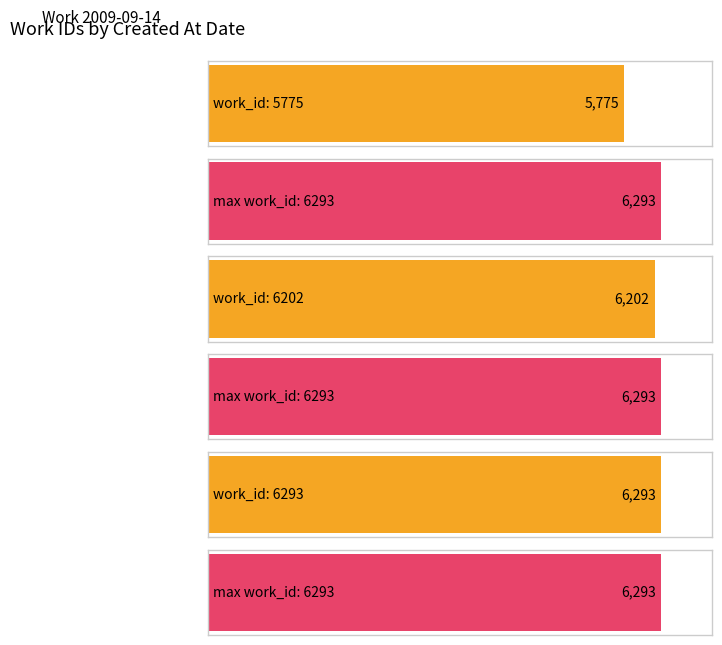

Is it true that the value at 2006-10-03 is 6293?

True